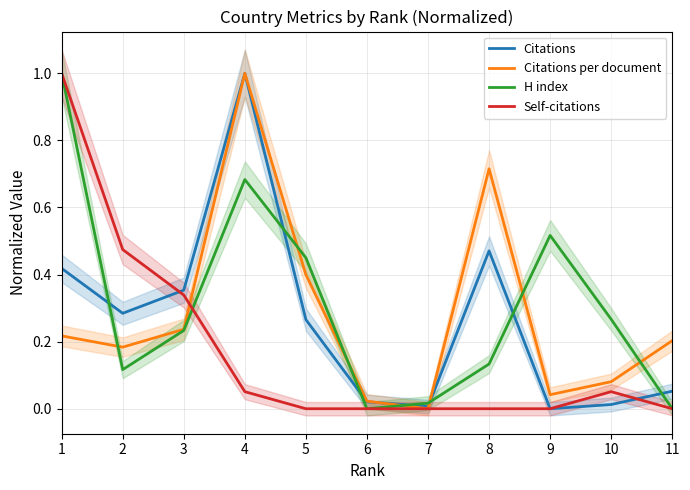

True or false: H index has more than 0 points higher than both neighbors.

True